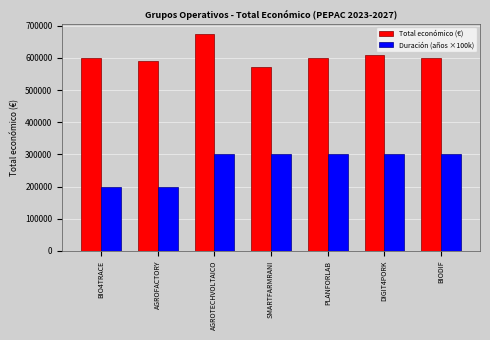

At which category is the sum across all series the highest?

AGROTECHVOLTAICO